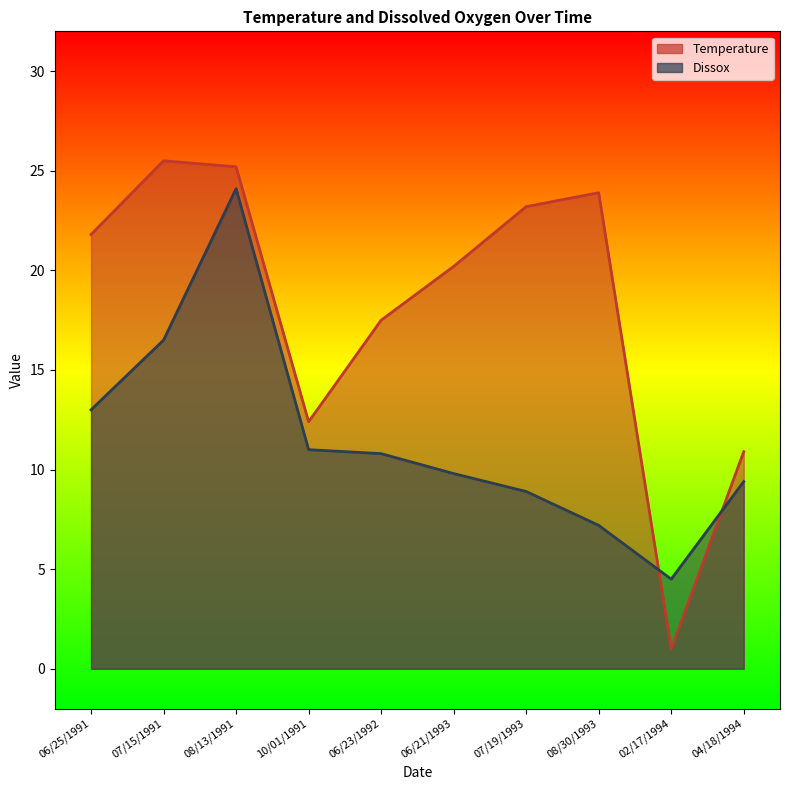

What is the label of the 1st point from the right?

04/18/1994